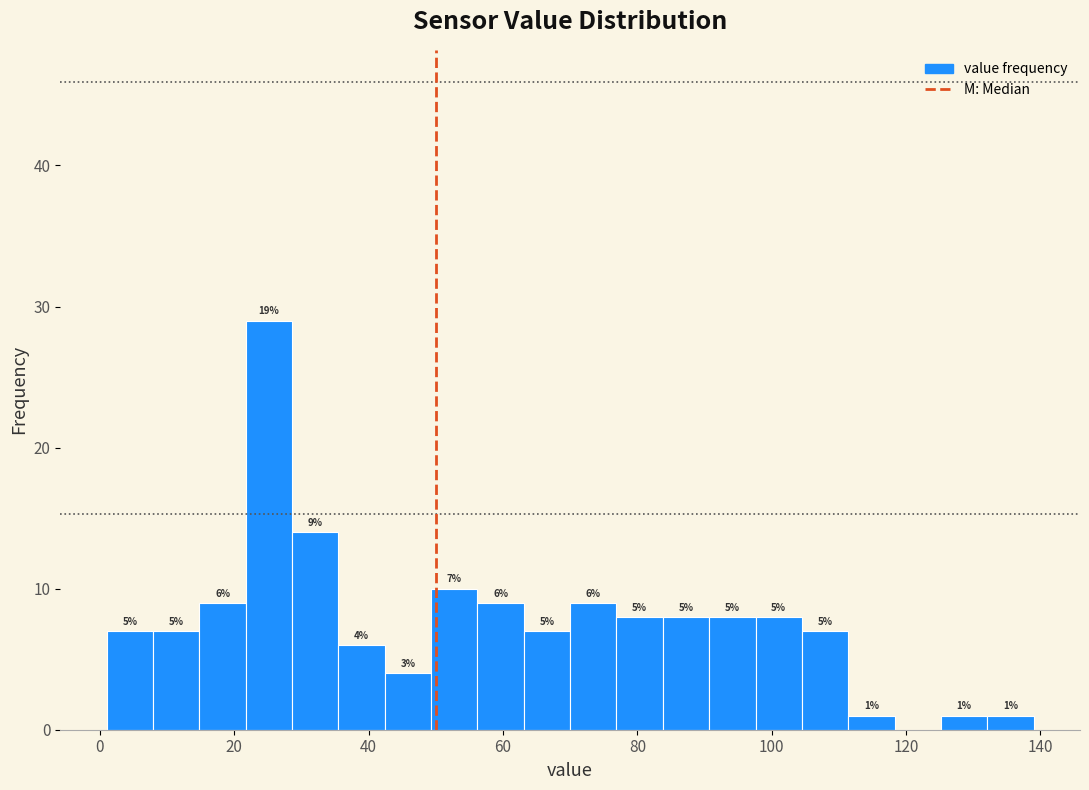

Around what value on the x-axis is the tallest bar? Give the approximate position of its centre, as read against the axis.

26